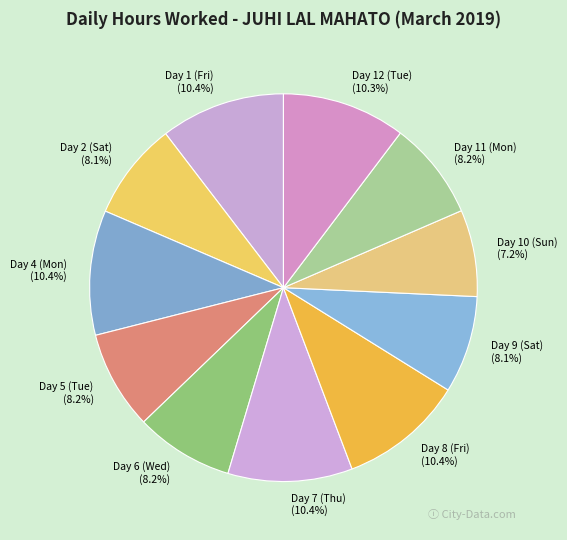

What is the ratio of the value at Day 6 (Wed) to the value at Day 7 (Thu)?

0.8